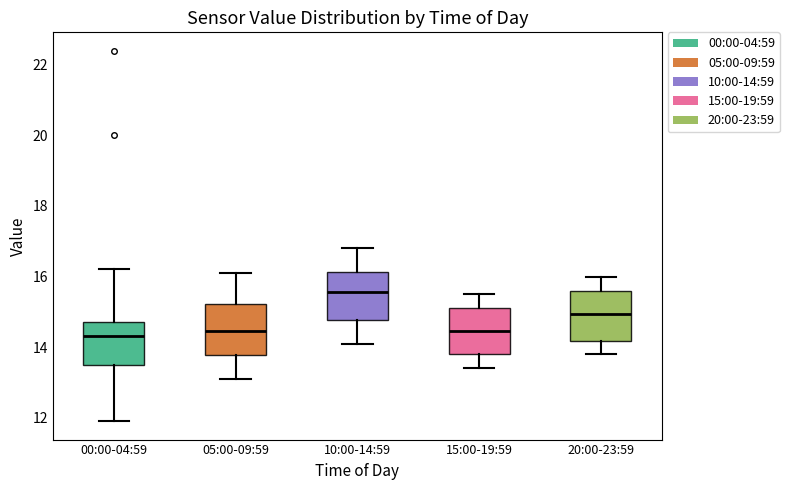

Where does the lower whisker of the box for 00:00-04:59 end on the y-axis? The values are not printed on the chart, so give them approximately, as read against the axis.

12.0